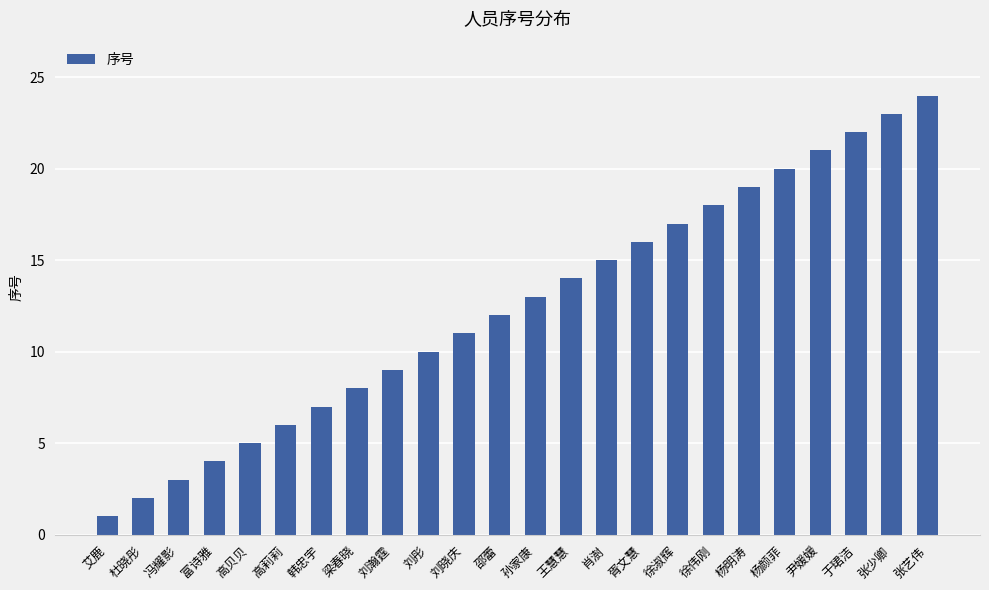

What is the maximum value shown in the chart?

24